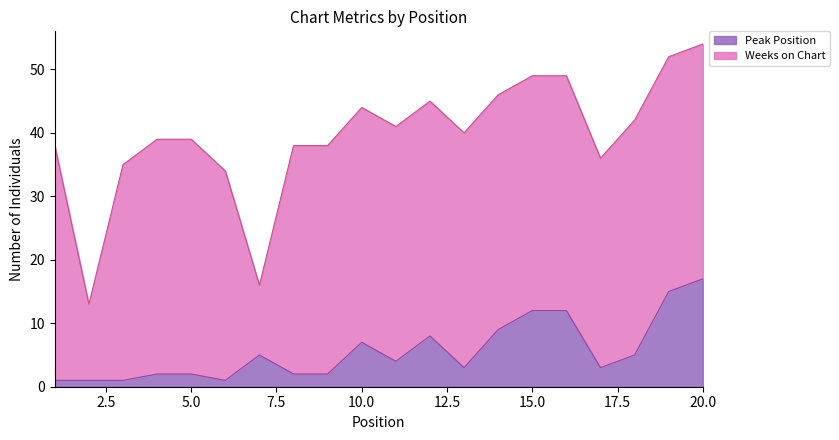

Which label corresponds to the smallest value in the chart?

1